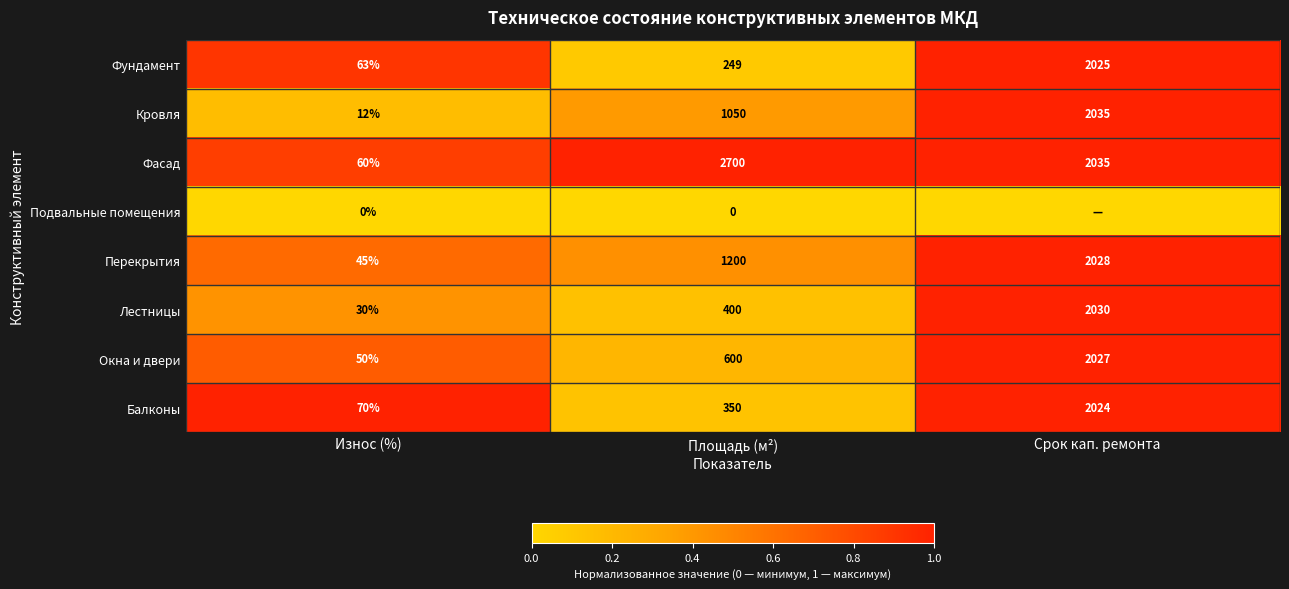

What is the sum of all Лестницы values?

2460